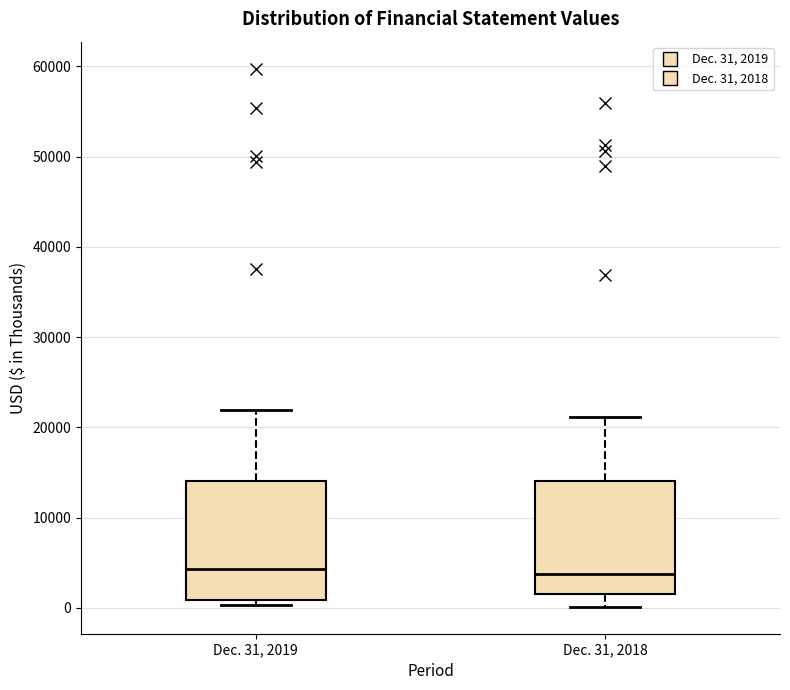

Where does the median line of the box for Dec. 31, 2018 sit on the y-axis? The values are not printed on the chart, so give them approximately, as read against the axis.

4000